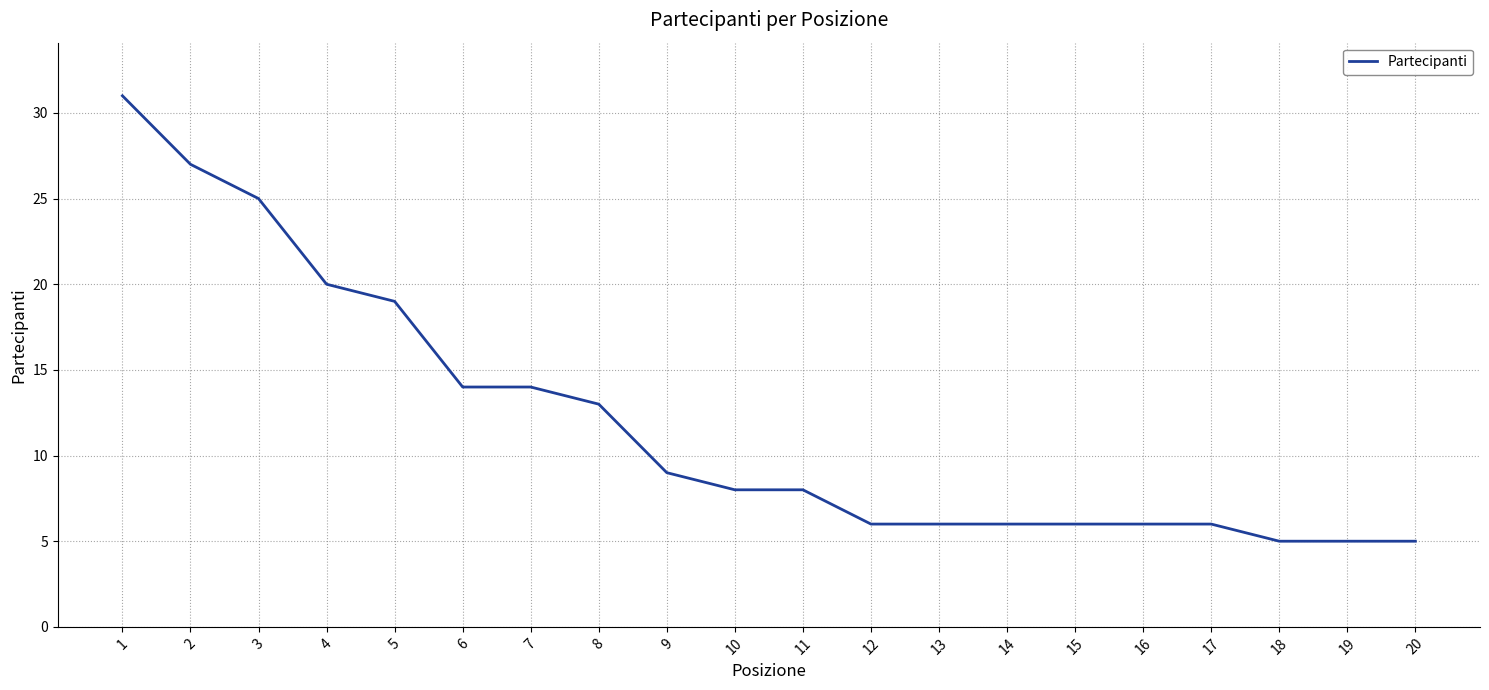

True or false: the data shows 44 at 2.

False